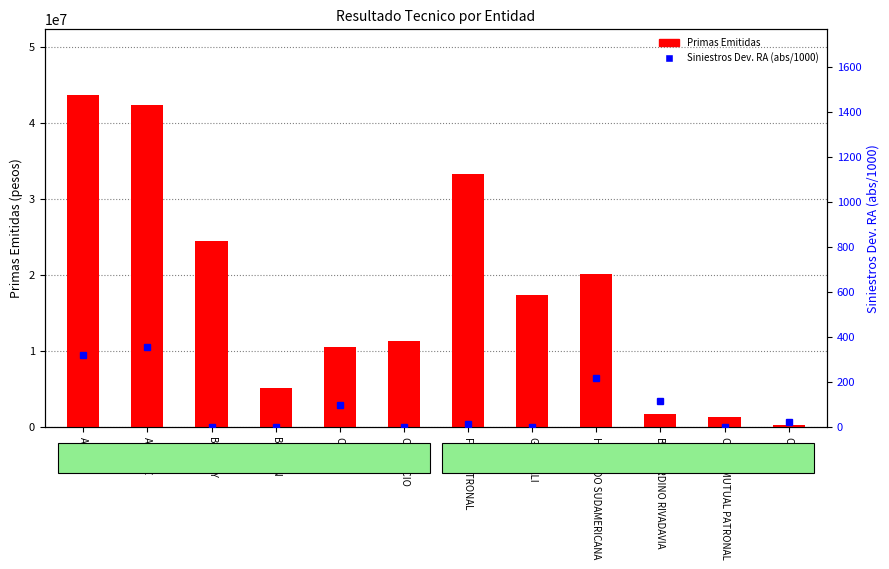

List the labels in order of Primas Emitidas value, smallest first.

COPAN, COOP. MUTUAL PATRONAL, BERNARDINO RIVADAVIA, BOSTON, CHUBB, COMERCIO, GENERALI, HOLANDO SUDAMERICANA, BERKLEY, FED. PATRONAL, ALLIANZ, ACE